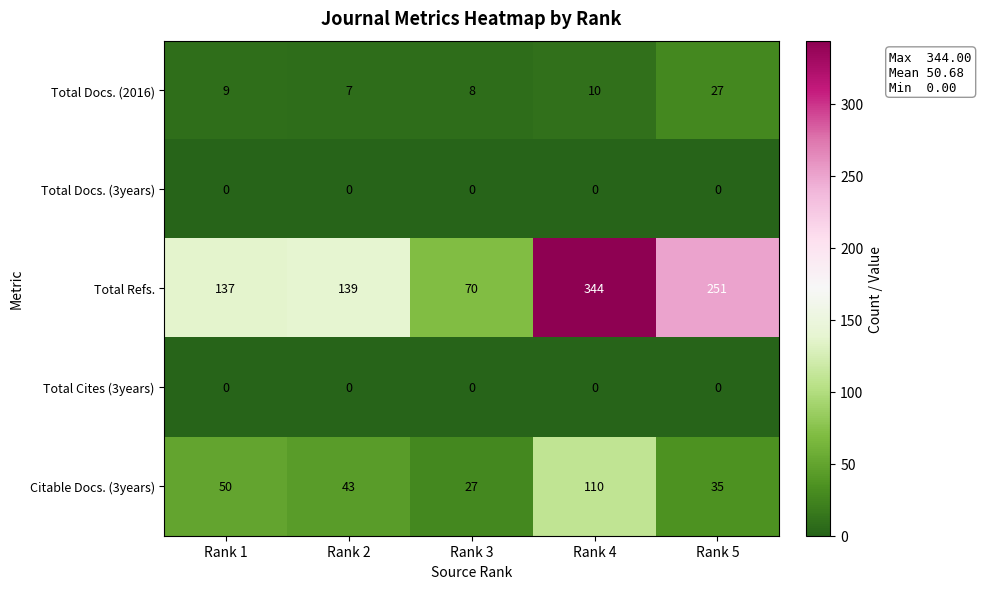

Reading left to right, transcribe all the data shown in this chart.

Total Docs. (2016): Rank 1=9	Rank 2=7	Rank 3=8	Rank 4=10	Rank 5=27
Total Docs. (3years): Rank 1=0	Rank 2=0	Rank 3=0	Rank 4=0	Rank 5=0
Total Refs.: Rank 1=137	Rank 2=139	Rank 3=70	Rank 4=344	Rank 5=251
Total Cites (3years): Rank 1=0	Rank 2=0	Rank 3=0	Rank 4=0	Rank 5=0
Citable Docs. (3years): Rank 1=50	Rank 2=43	Rank 3=27	Rank 4=110	Rank 5=35